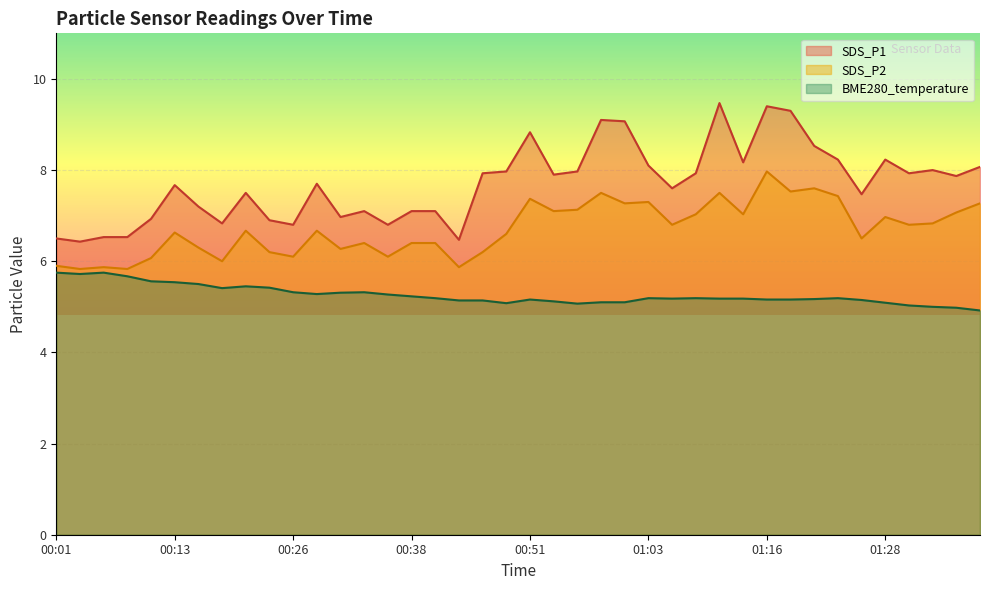

True or false: SDS_P2 and SDS_P1 cross at least once.

False